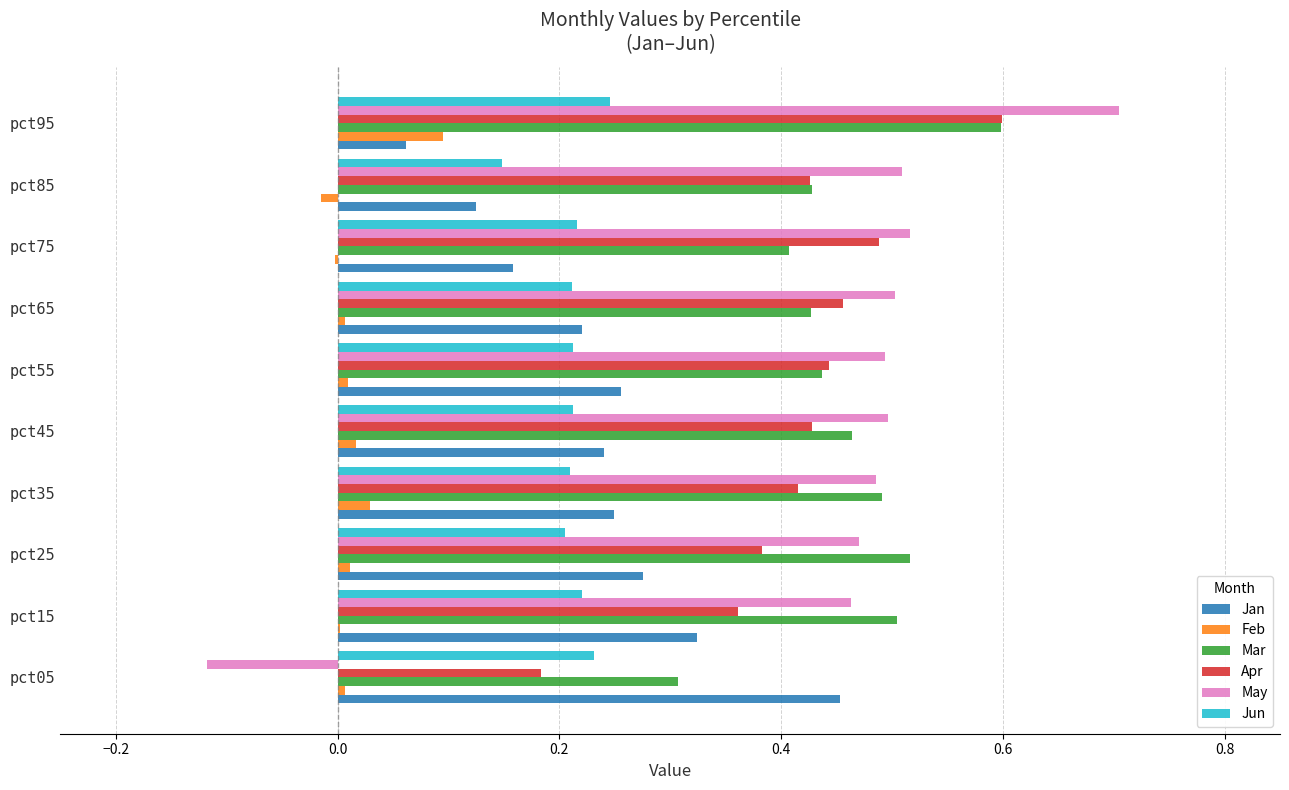

How many distinct data groups are displayed?

6